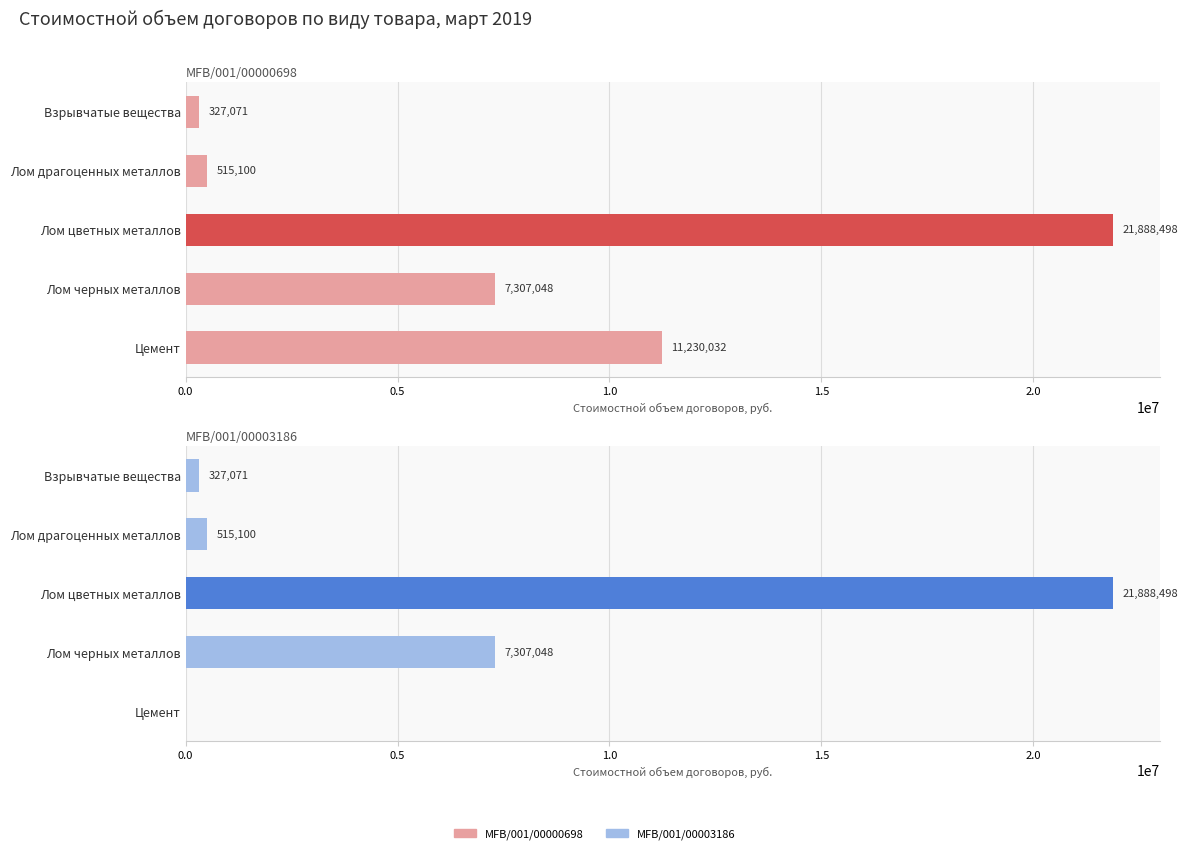

What is the average value of the MFB/001/00003186 series?

6007543.3